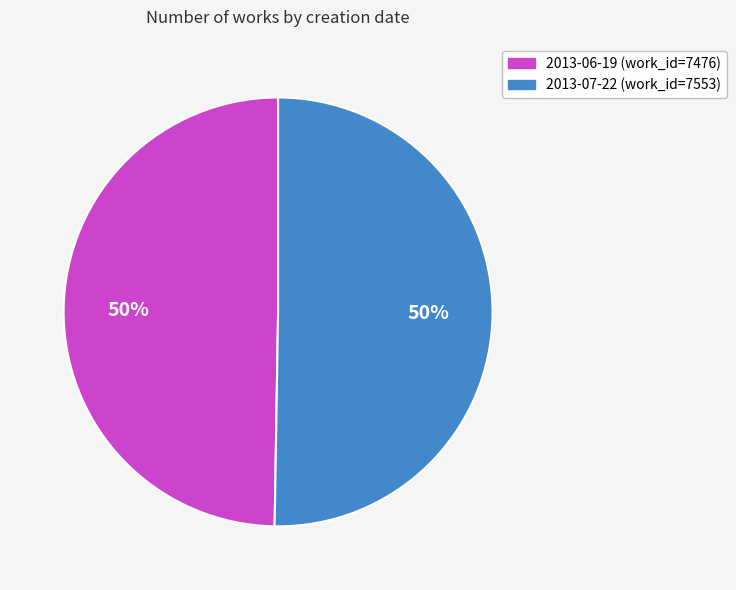

Do 2013-06-19 and 2013-07-22 together represent more than half of the pie?

Yes